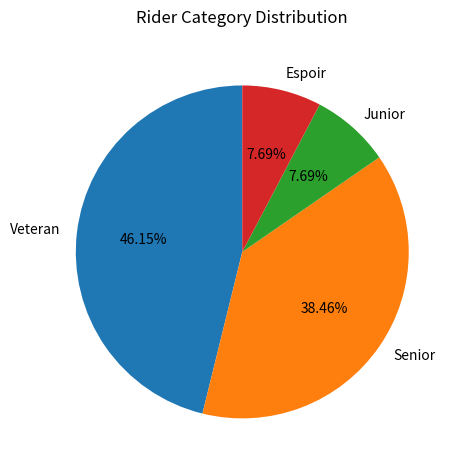

To the nearest percent, what percentage of the pie is Junior?

8%